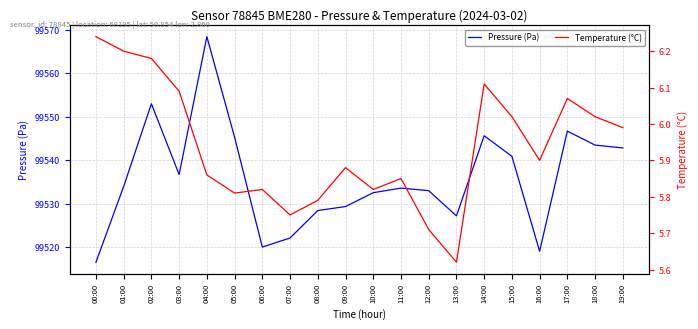

True or false: Pressure (Pa) has a value of 99527.2 at 13:00.

True